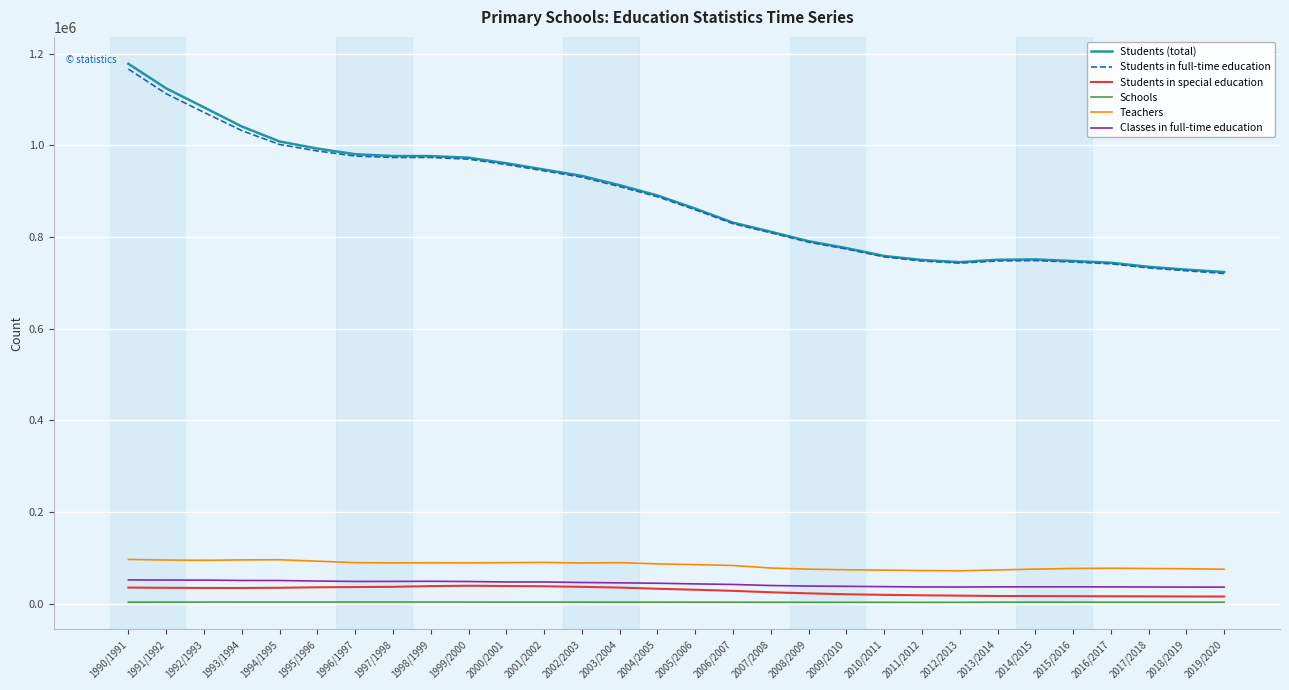

The value of Classes in full-time education at 2012/2013 is 36672. True or false?

True